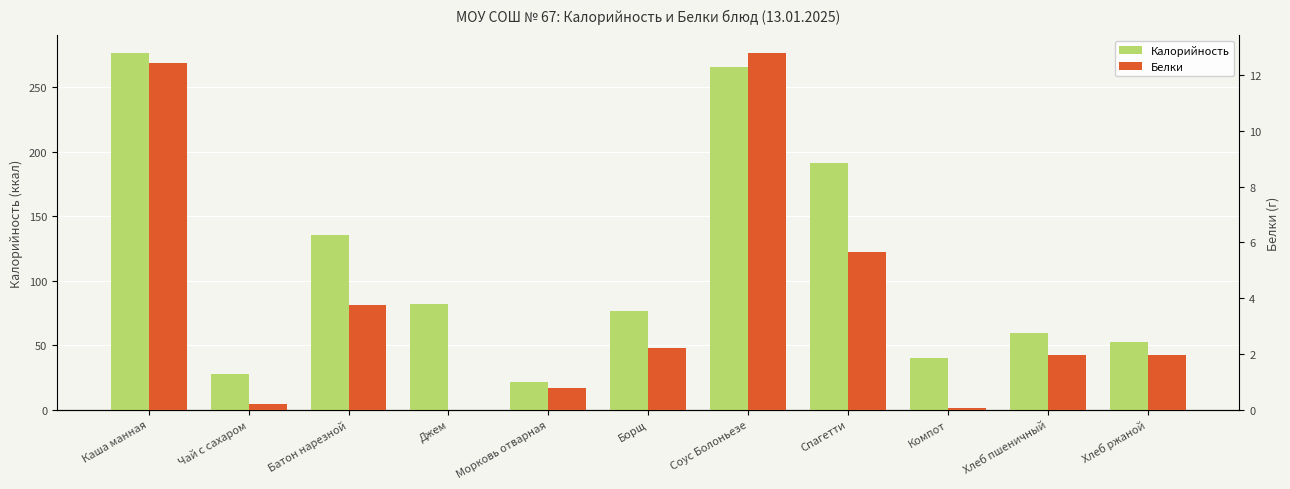

What is the sum of all Калорийность values?

1227.8